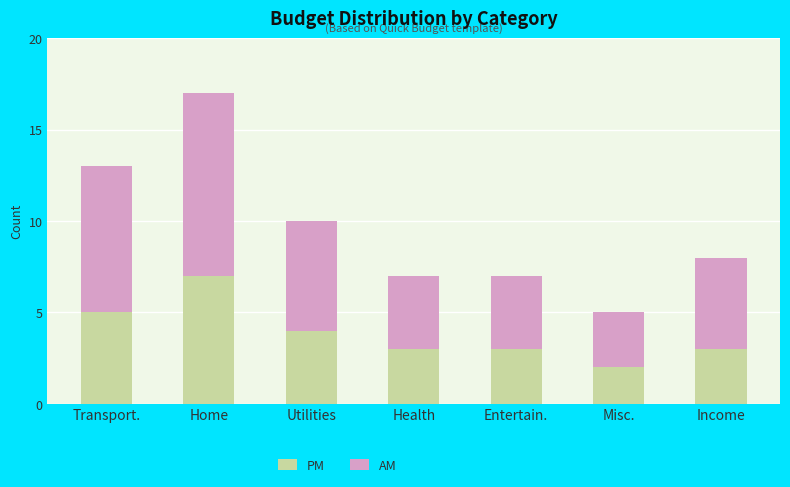

Reading left to right, what are the values for PM?

Transport.=5	Home=7	Utilities=4	Health=3	Entertain.=3	Misc.=2	Income=3